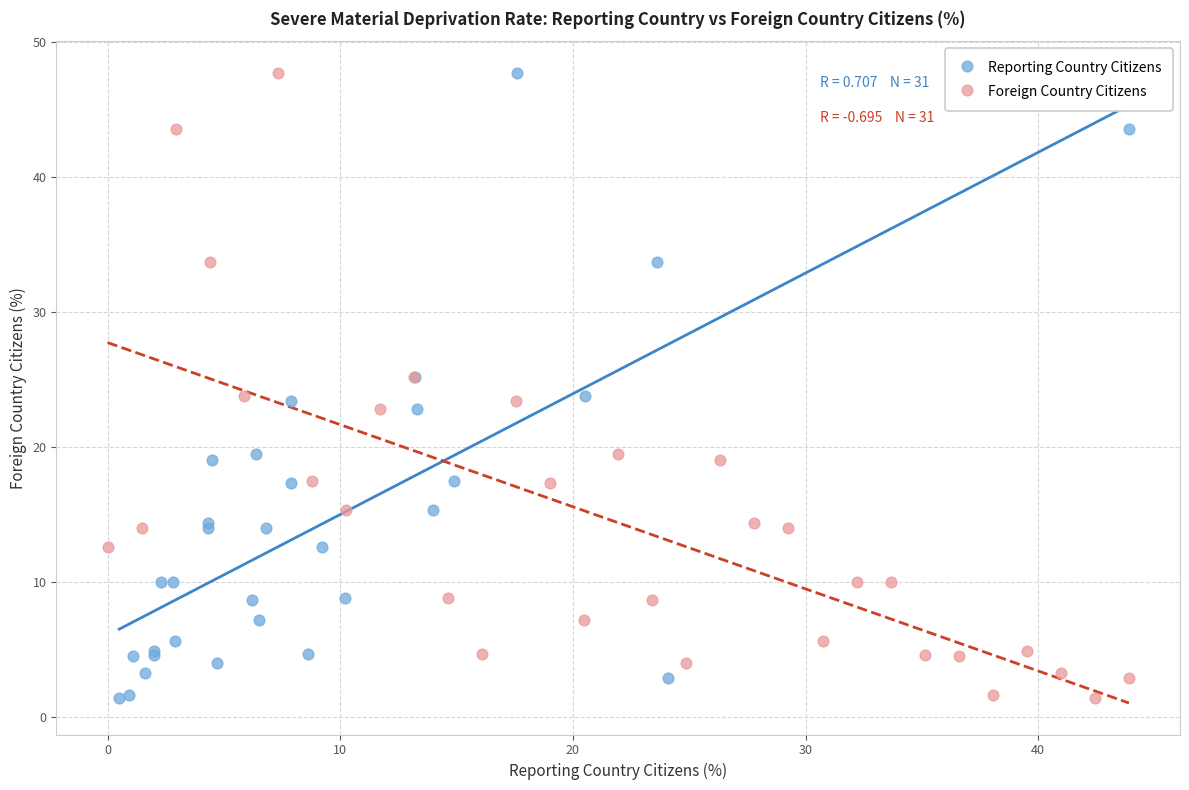

What are all the series names shown in the legend?

Reporting Country Citizens, Foreign Country Citizens